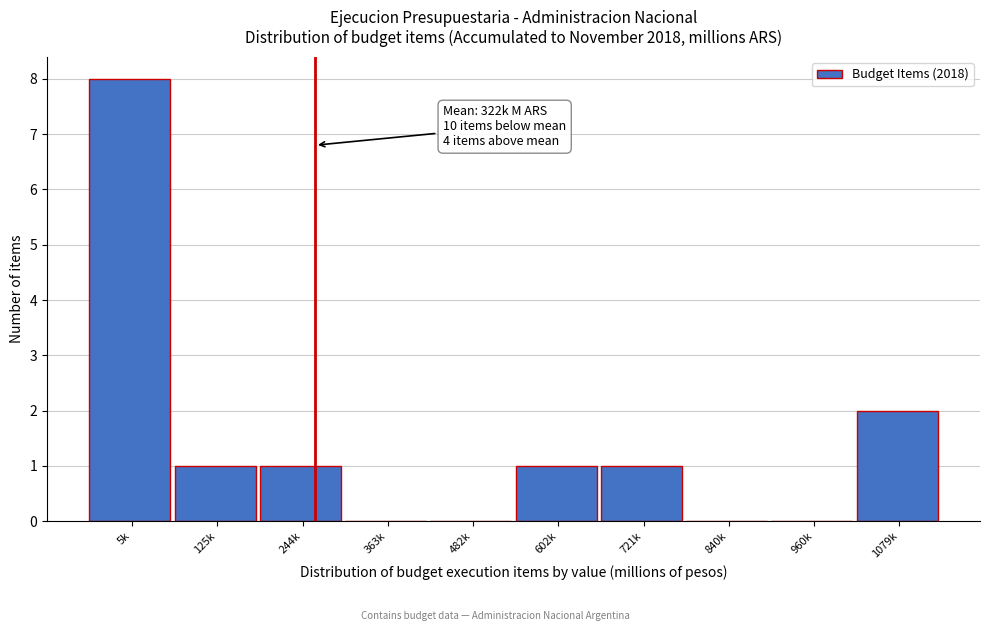

Reading right to left, list all the values displayed in this chart.

1079k=2	960k=0	840k=0	721k=1	602k=1	482k=0	363k=0	244k=1	125k=1	5k=8